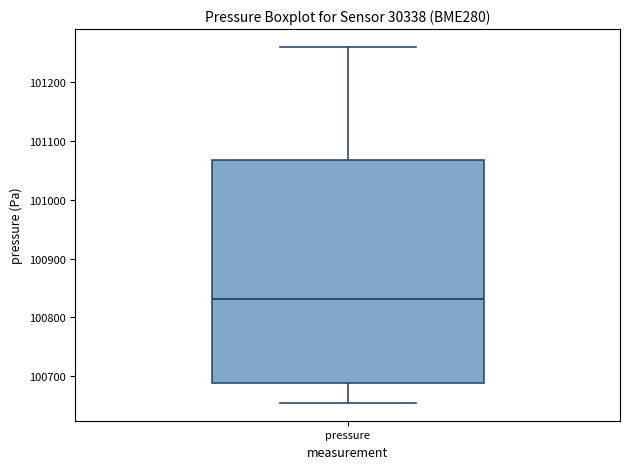

Transcribe this box plot: give where the median line is, the range the box spans, and where the two whiskers end, as read against the y-axis. The values are not printed on the chart, so give them approximately, as read against the axis.

median 100830, box 100690 to 101070, whiskers 100650 to 101260